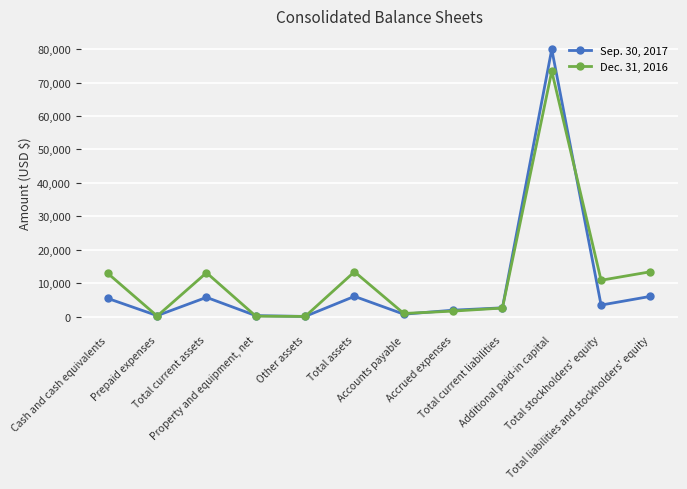

What is the lowest value of the Sep. 30, 2017 series?

27